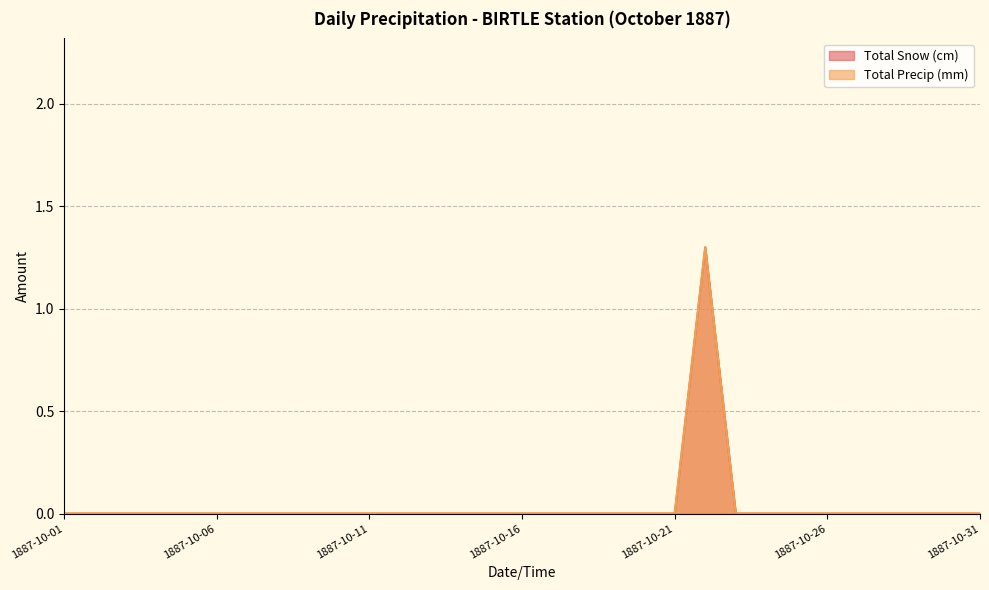

Reading left to right, transcribe all the data shown in this chart.

Total Snow (cm): 0.0	0.0	0.0	0.0	0.0	0.0	0.0	0.0	0.0	0.0	0.0	0.0	0.0	0.0	0.0	0.0	0.0	0.0	0.0	0.0	0.0	1.3	0.0	0.0	0.0	0.0	0.0	0.0	0.0	0.0	0.0
Total Precip (mm): 0.0	0.0	0.0	0.0	0.0	0.0	0.0	0.0	0.0	0.0	0.0	0.0	0.0	0.0	0.0	0.0	0.0	0.0	0.0	0.0	0.0	1.3	0.0	0.0	0.0	0.0	0.0	0.0	0.0	0.0	0.0